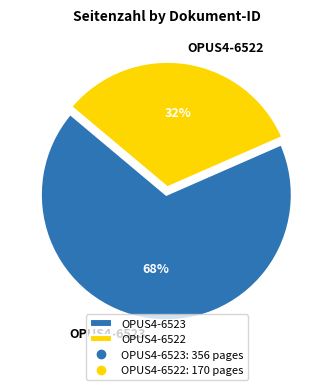

To the nearest percent, what portion does OPUS4-6522 represent?

32%